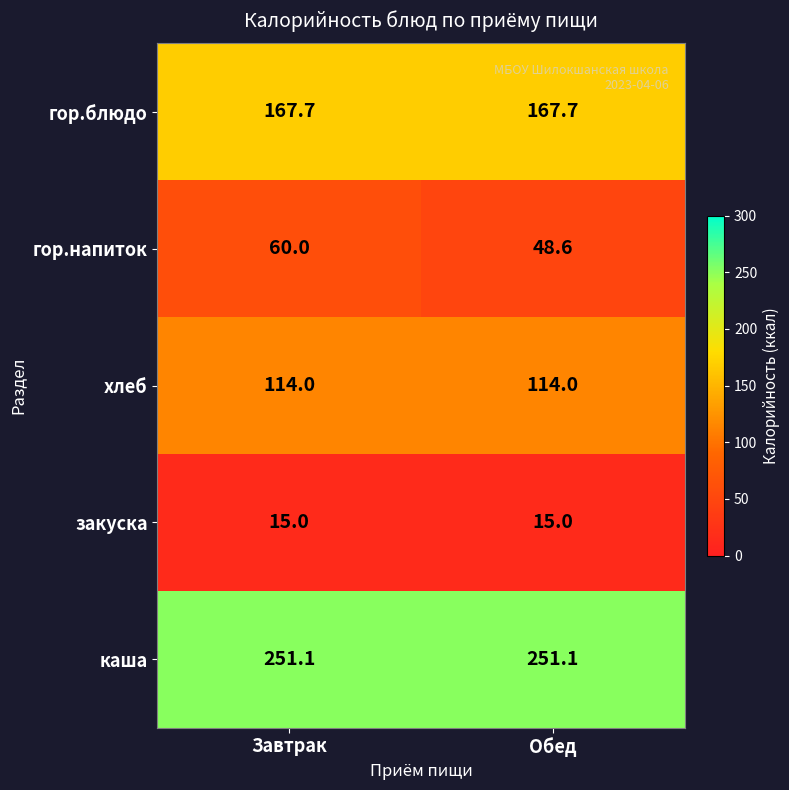

Reading right to left, list all the values displayed in this chart.

гор.блюдо: Обед=167.7	Завтрак=167.7
гор.напиток: Обед=48.6	Завтрак=60.0
хлеб: Обед=114.0	Завтрак=114.0
закуска: Обед=15.0	Завтрак=15.0
каша: Обед=251.1	Завтрак=251.1